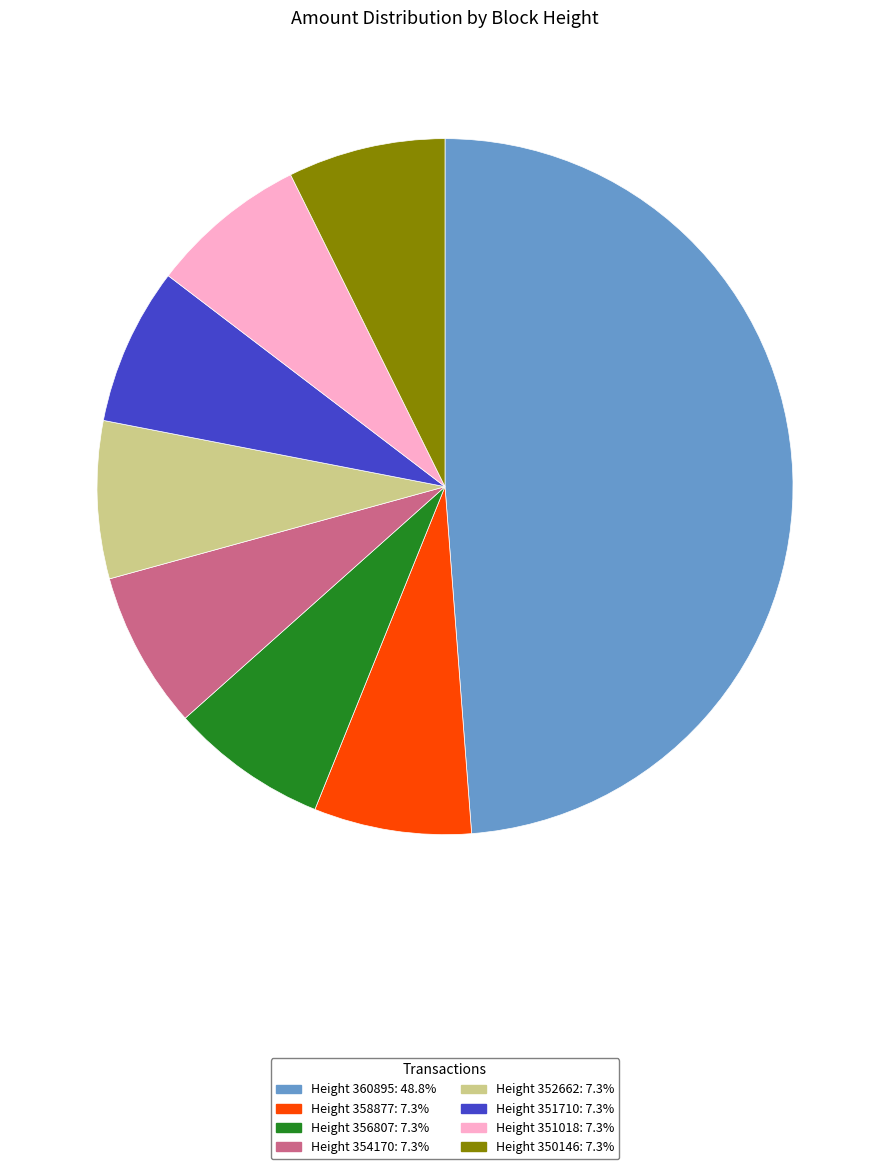

The Height 360895 slice represents 49% of the pie. True or false?

True